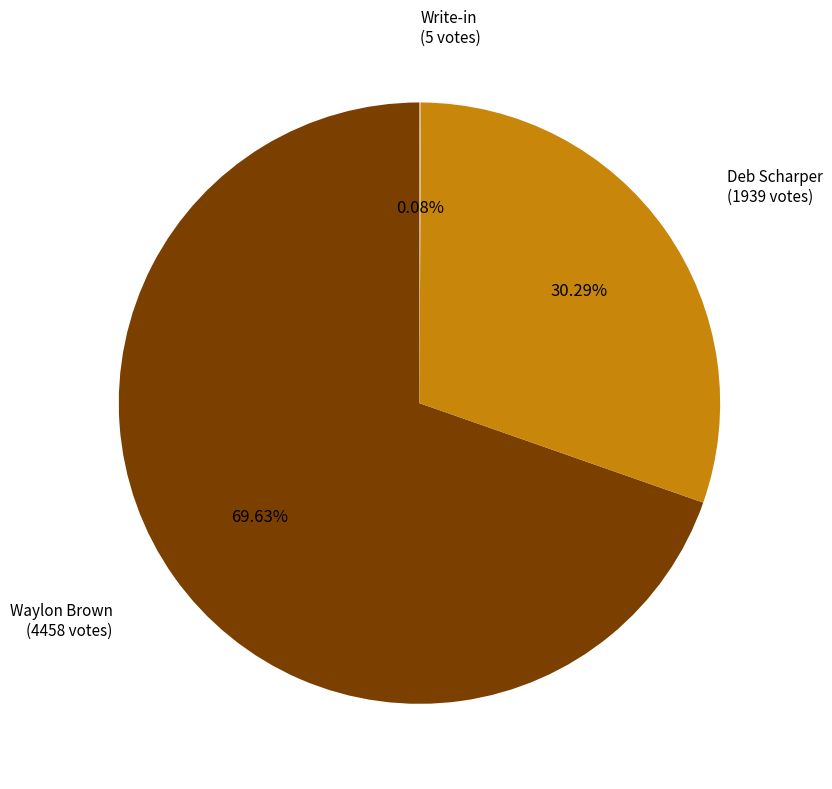

What is the ratio of the value at Waylon Brown to the value at Deb Scharper?

2.3